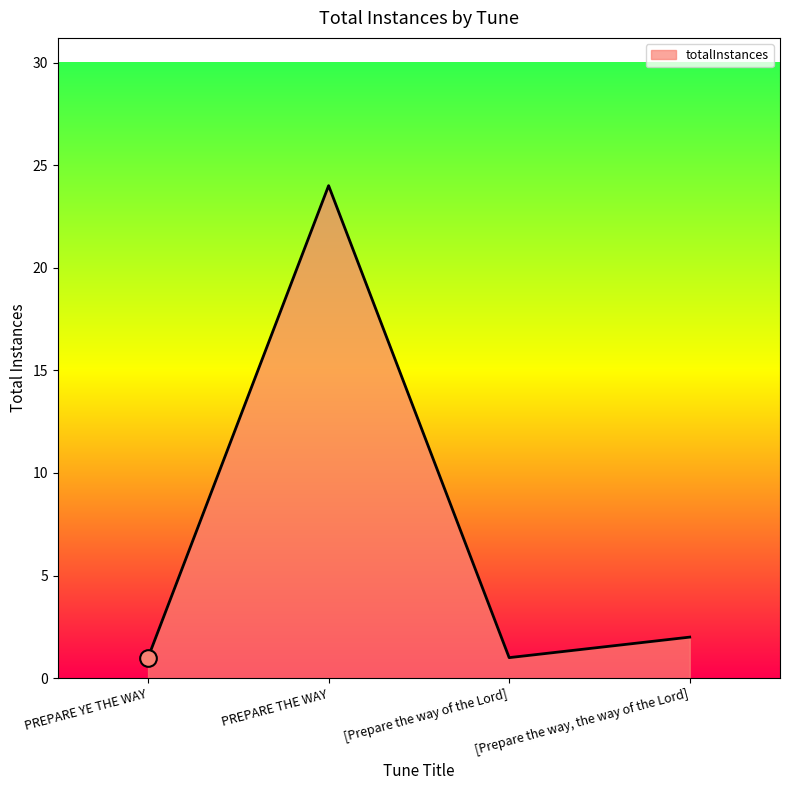

Which category has the highest value across all series?

PREPARE THE WAY